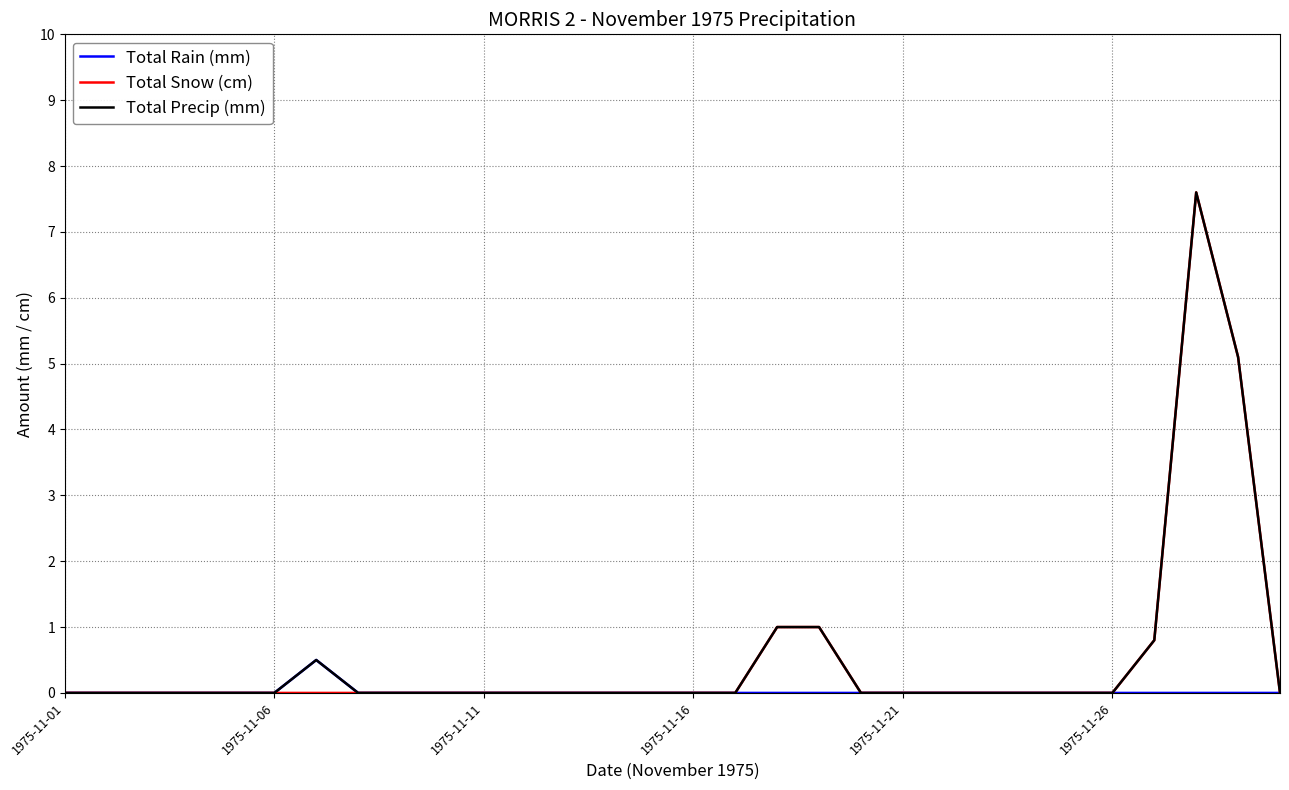

What is the greatest value displayed?

7.6